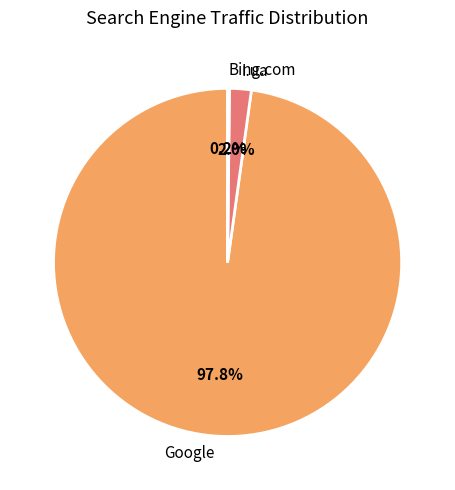

How much of the chart is everything except Google?

2.2%